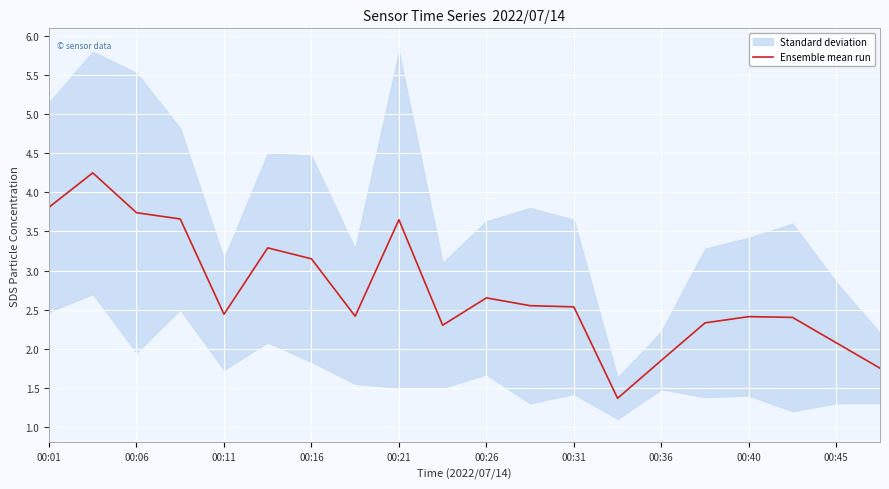

True or false: Ensemble mean run has a value of 1.9 at 00:36.

True